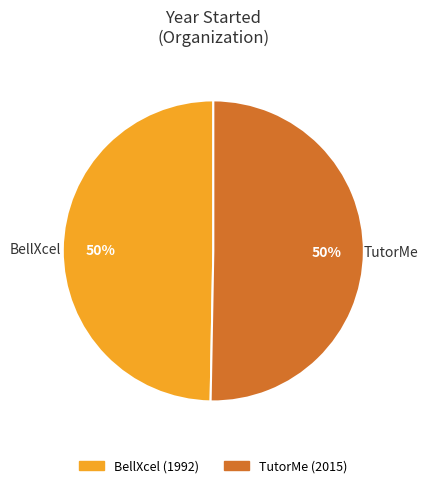

Is it true that TutorMe is 56% of the pie?

False